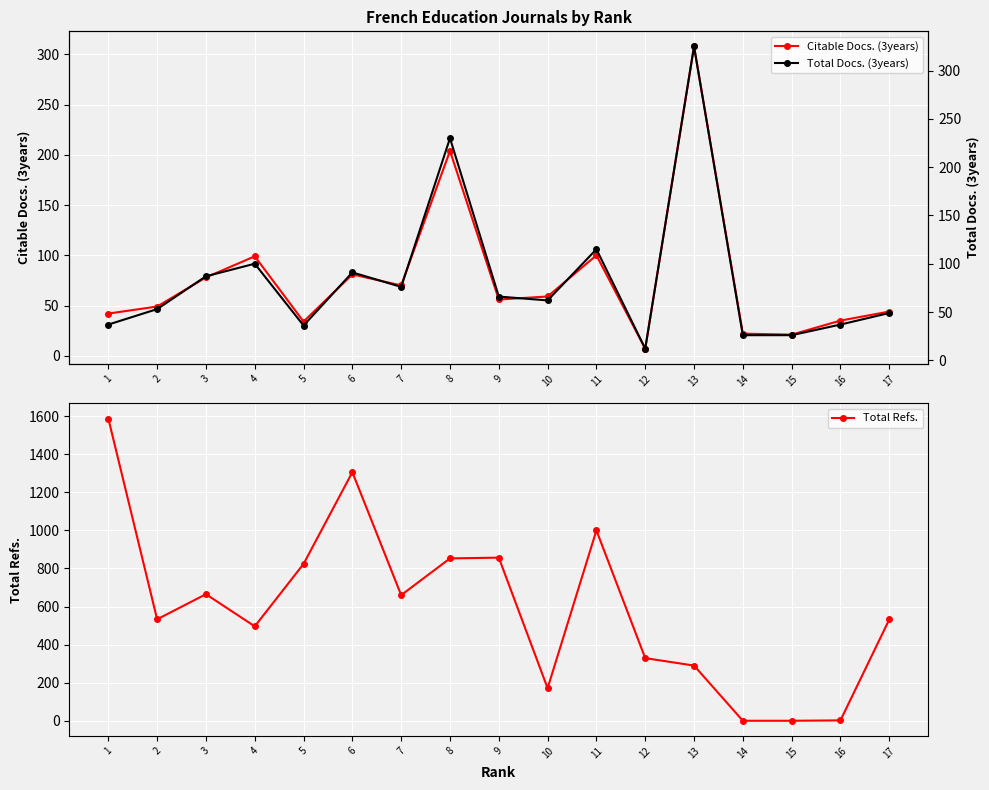

Reading right to left, transcribe all the data shown in this chart.

Citable Docs. (3years): 17=44	16=35	15=21	14=22	13=308	12=7	11=100	10=59	9=56	8=204	7=70	6=81	5=34	4=99	3=78	2=49	1=42
Total Refs.: 17=532	16=2	15=0	14=0	13=290	12=329	11=1000	10=171	9=857	8=853	7=660	6=1306	5=824	4=496	3=665	2=533	1=1588
Total Docs. (3years): 17=49	16=37	15=26	14=26	13=325	12=12	11=115	10=62	9=66	8=230	7=76	6=91	5=36	4=100	3=87	2=53	1=37